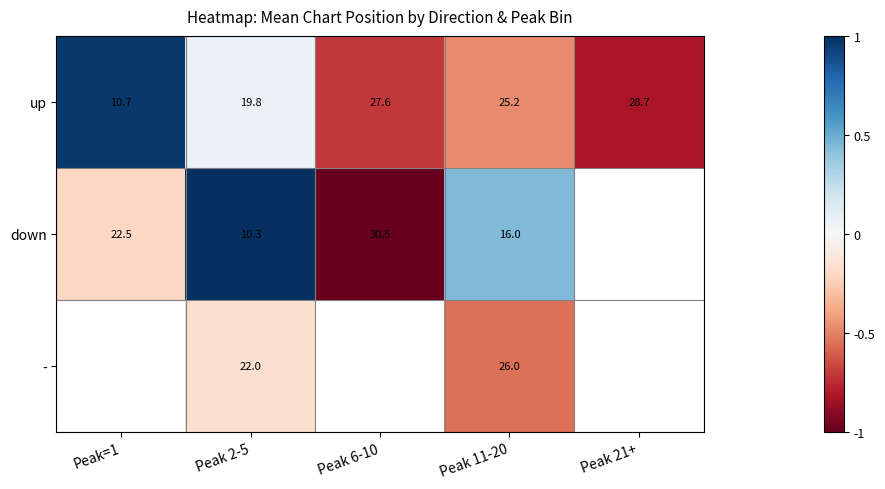

At Peak 11-20, list the series in order from largest to smallest.

-, up, down